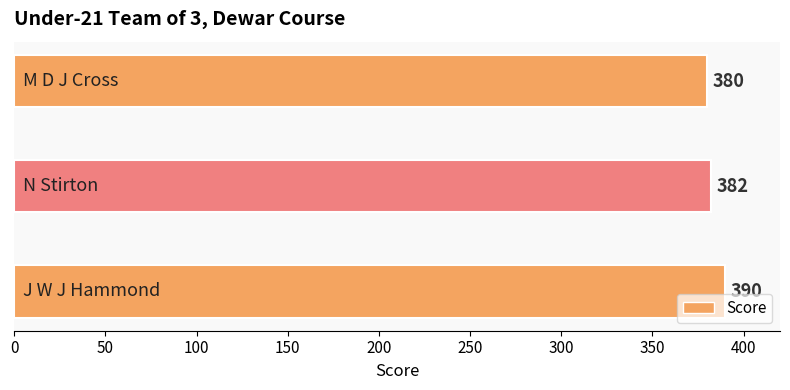

List the labels in order of value, largest first.

J W J Hammond, N Stirton, M D J Cross